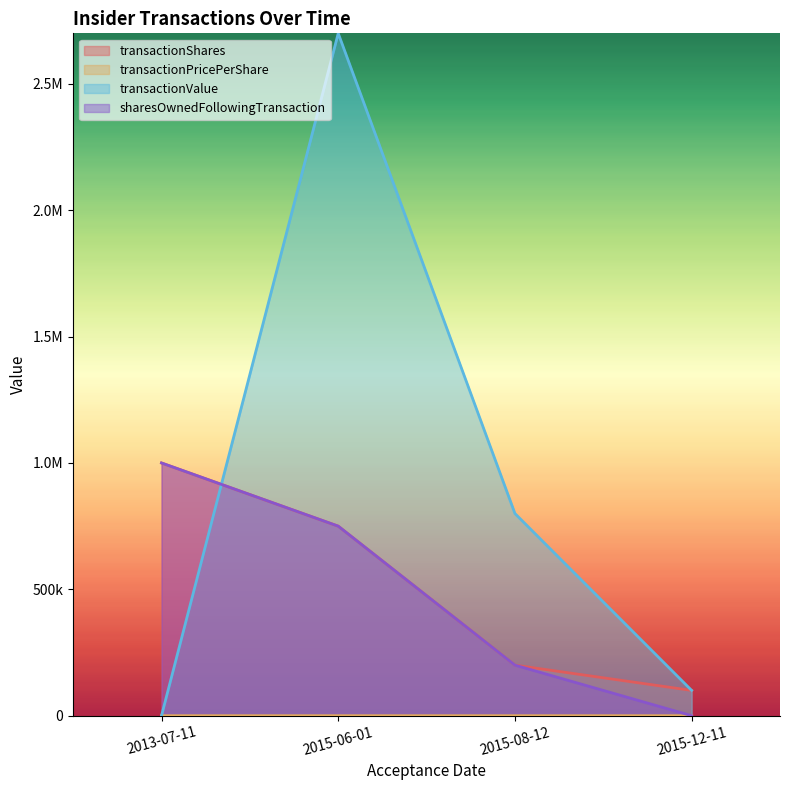

Does the chart display data point markers on the line(s)?

No